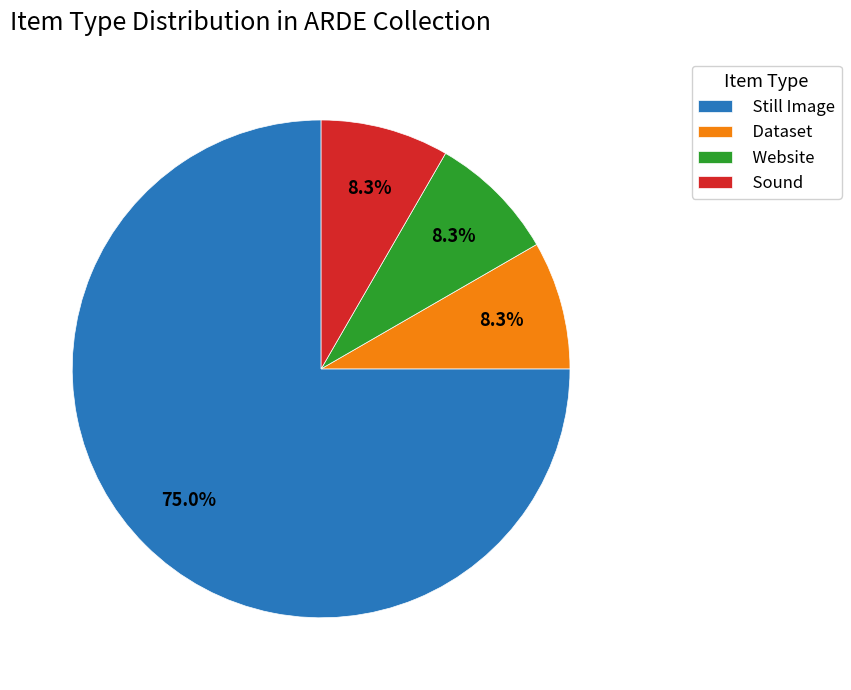

How many slices are in this pie chart?

4